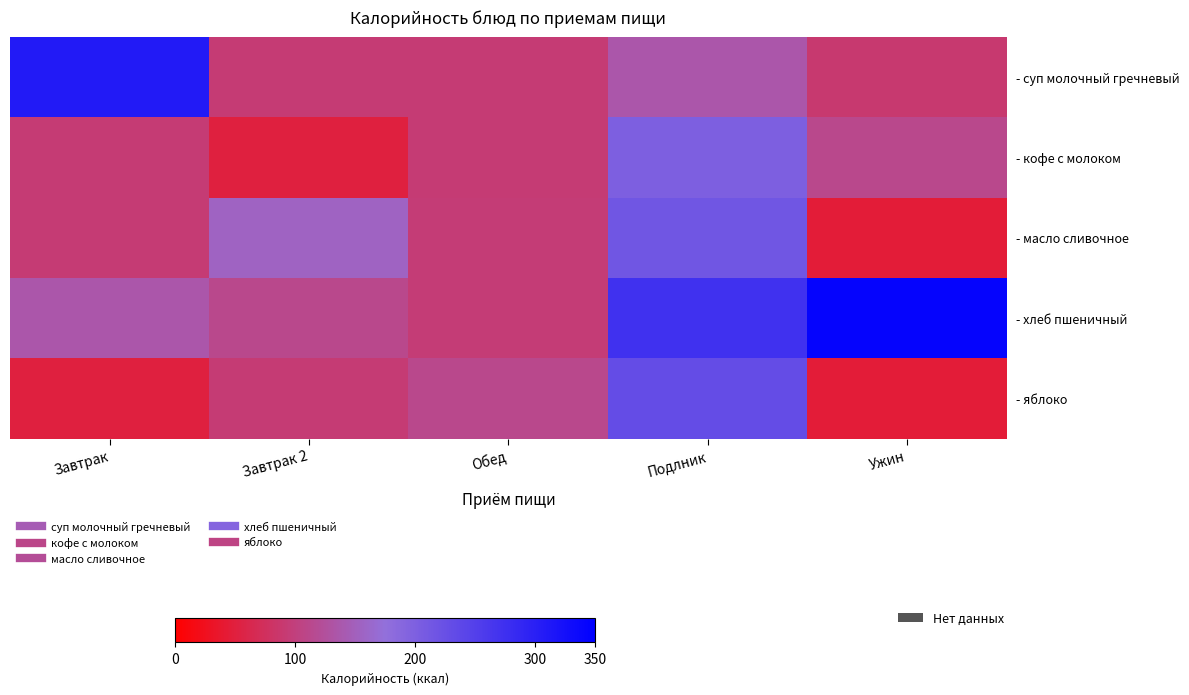

At which category is the sum across all series the highest?

Подлник